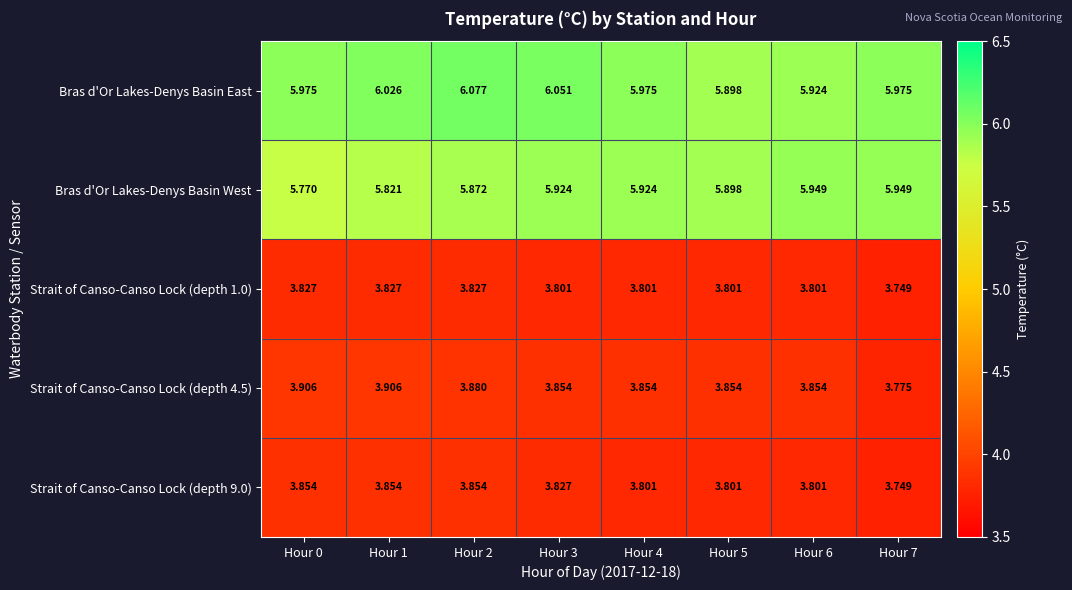

Between Hour 4 and Hour 6, which series saw the biggest shift?

Bras d'Or Lakes-Denys Basin East